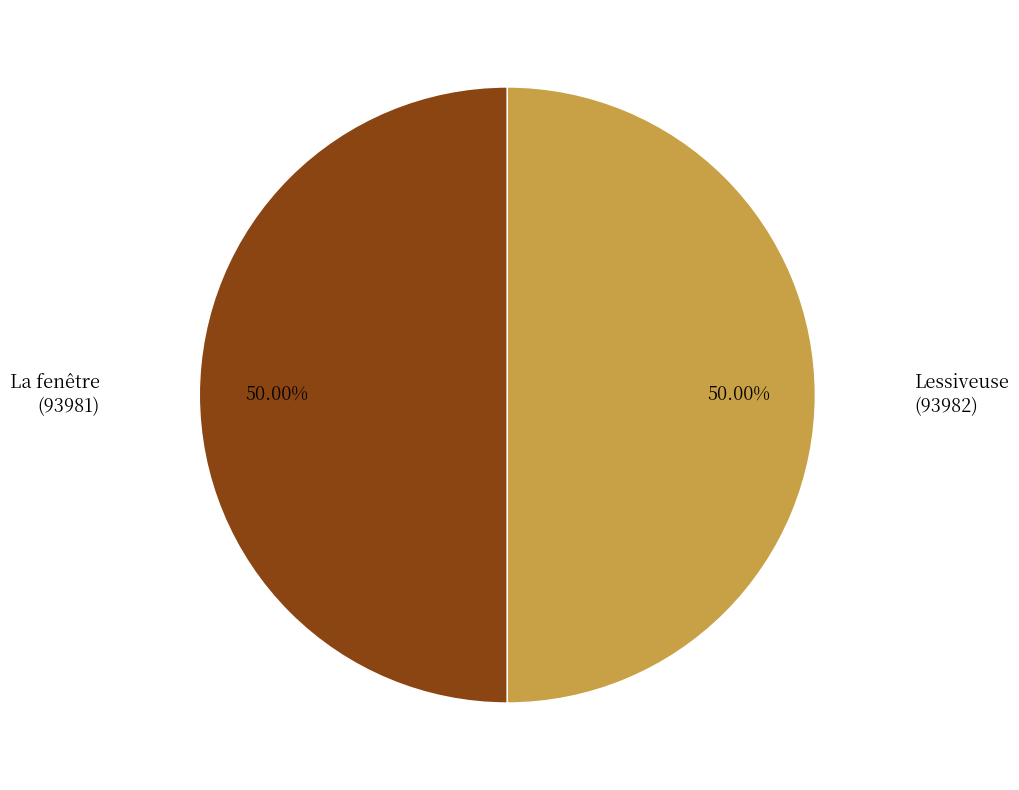

Combined, do La fenêtre and Lessiveuse account for over 50%?

Yes